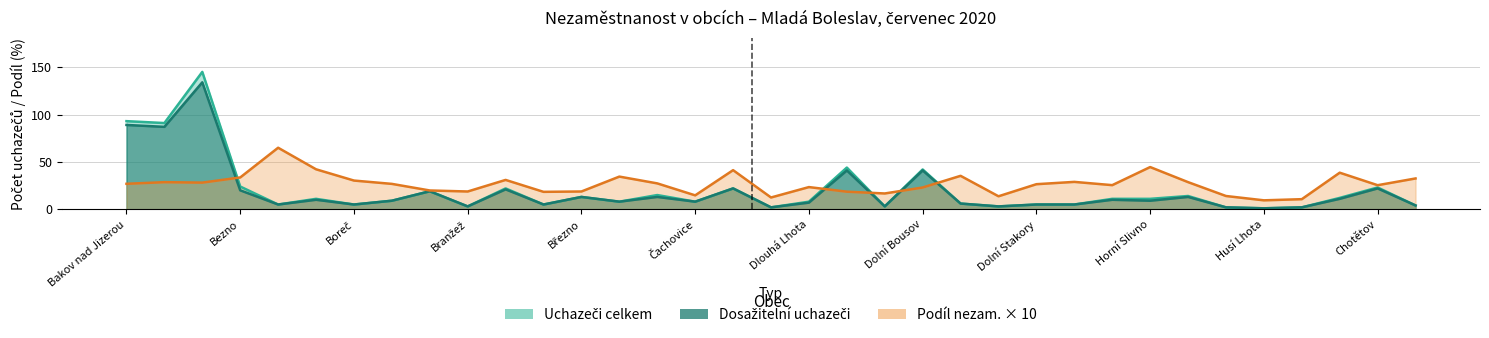

What position from the left is Branžež?

10